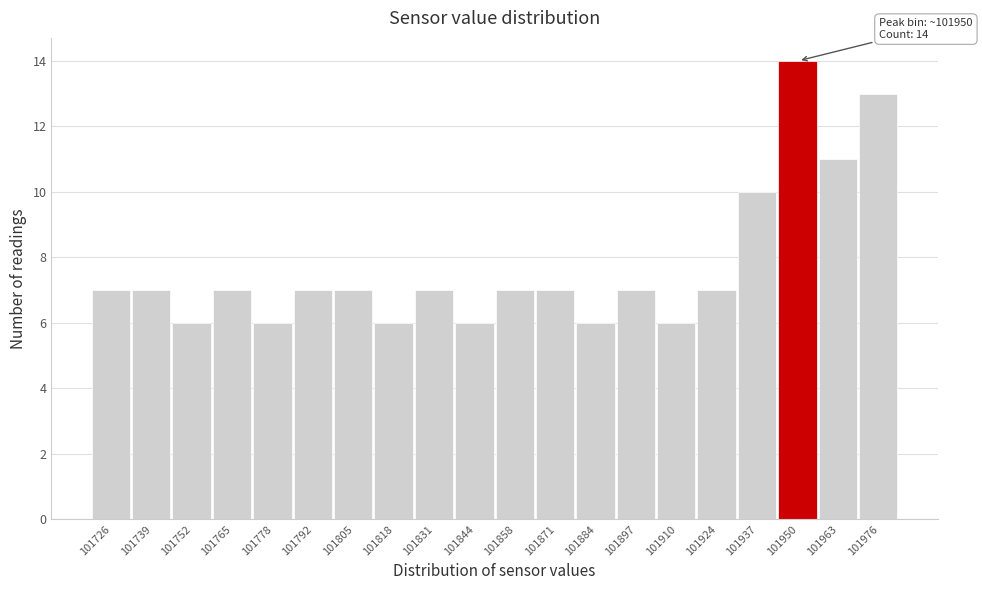

Which range on the x-axis has the tallest bar?

101944 to 101956